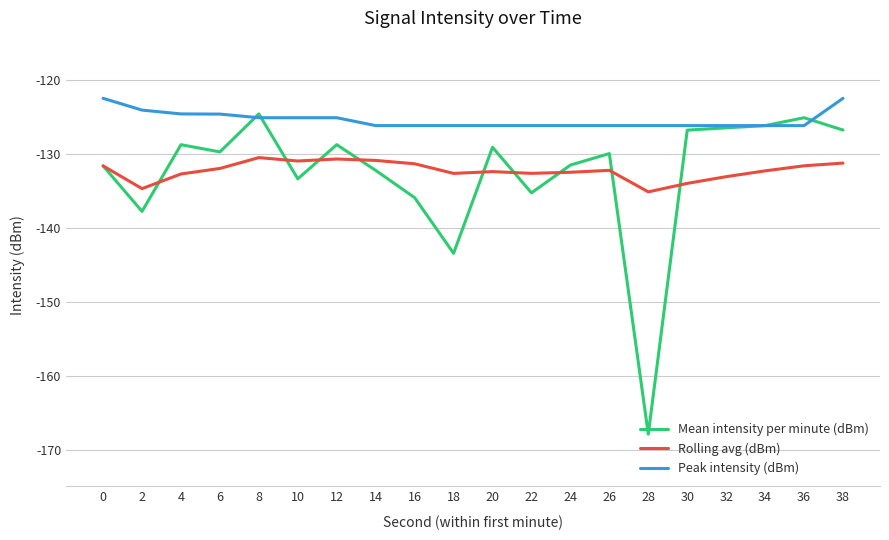

What is the minimum value for Mean intensity per minute (dBm)?

-167.9